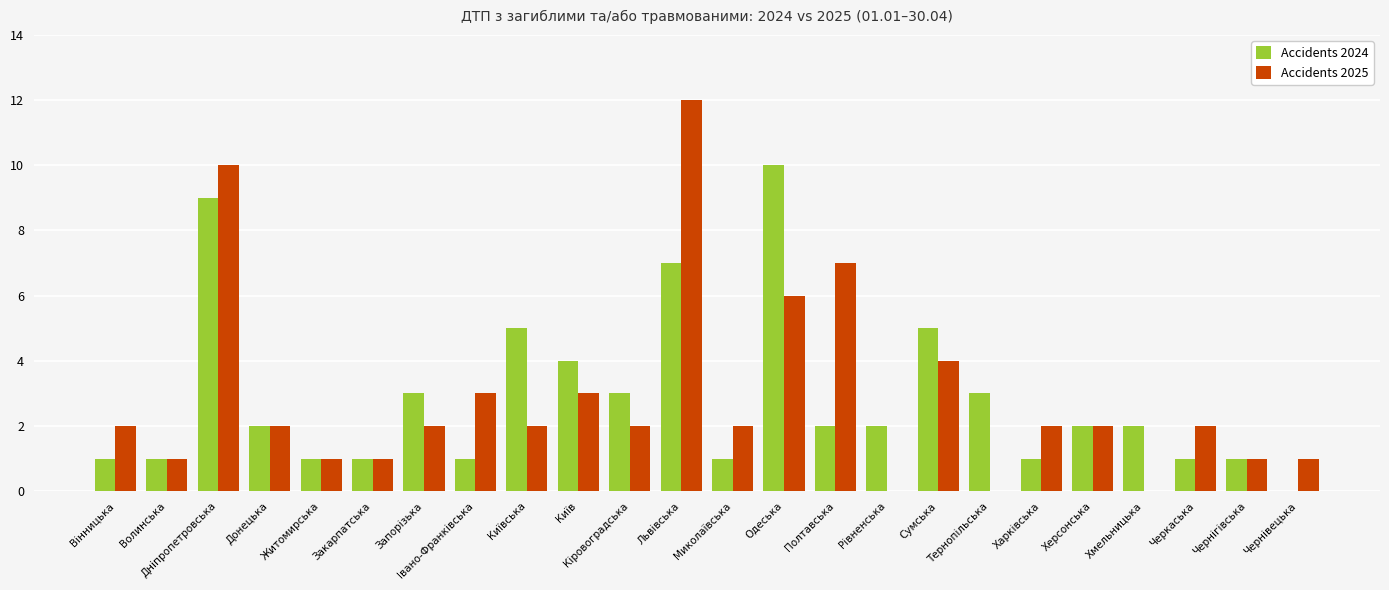

Is it true that Accidents 2025 equals 6 at Одеська?

True